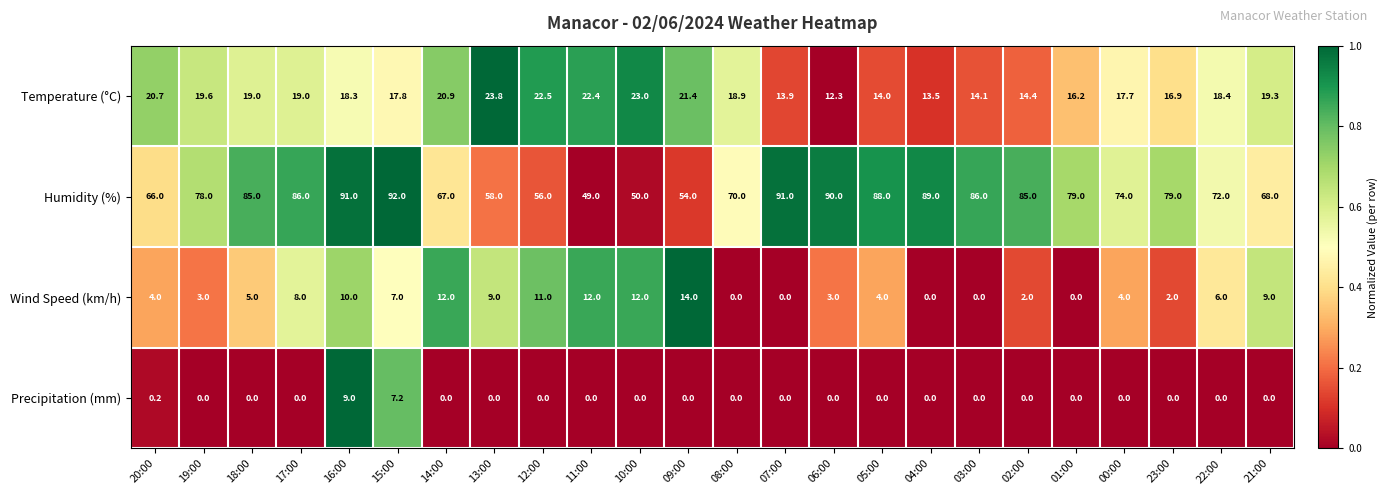

Is the value of Humidity (%) at 19:00 greater than the value of Temperature (°C) at 08:00?

Yes